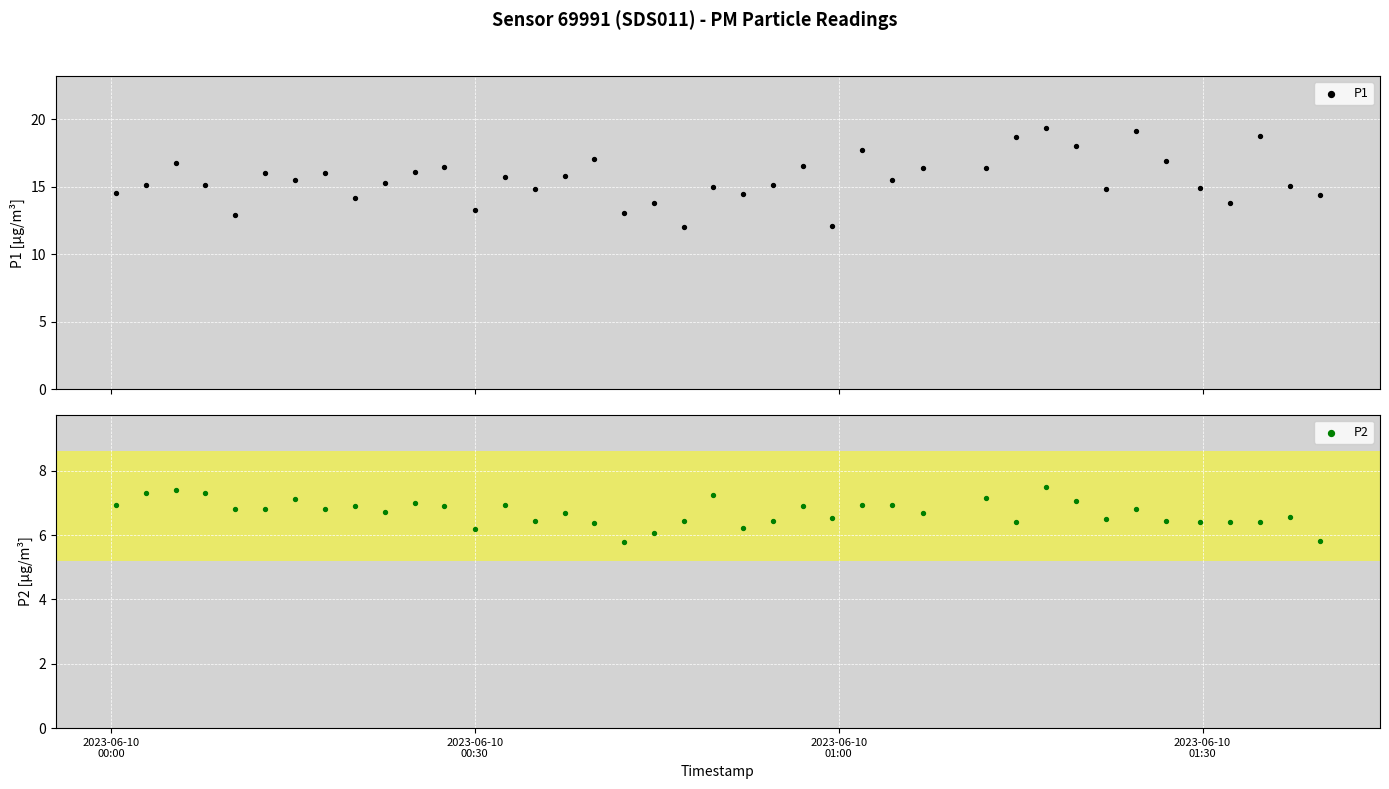

Which series has the largest total across all categories?

P1